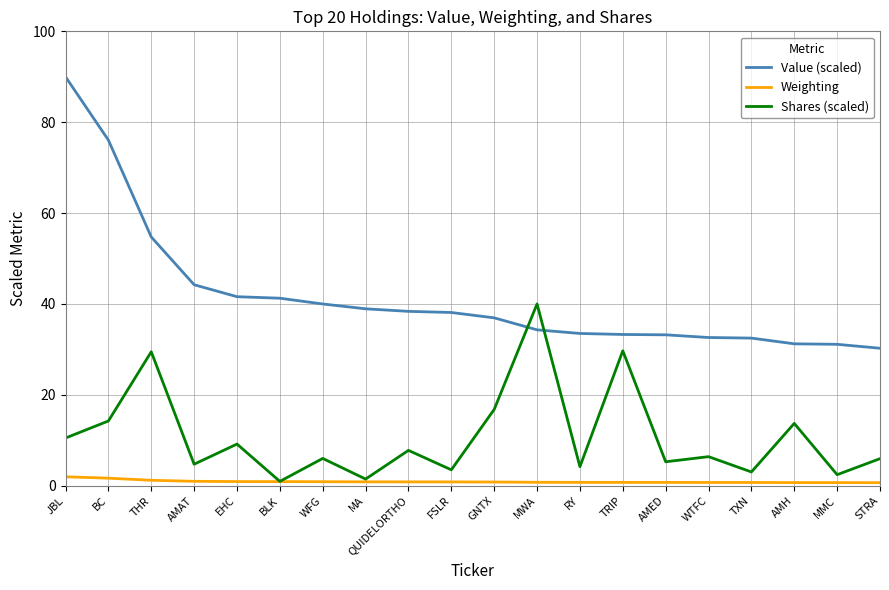

True or false: Shares (scaled) and Value (scaled) intersect in this chart.

True